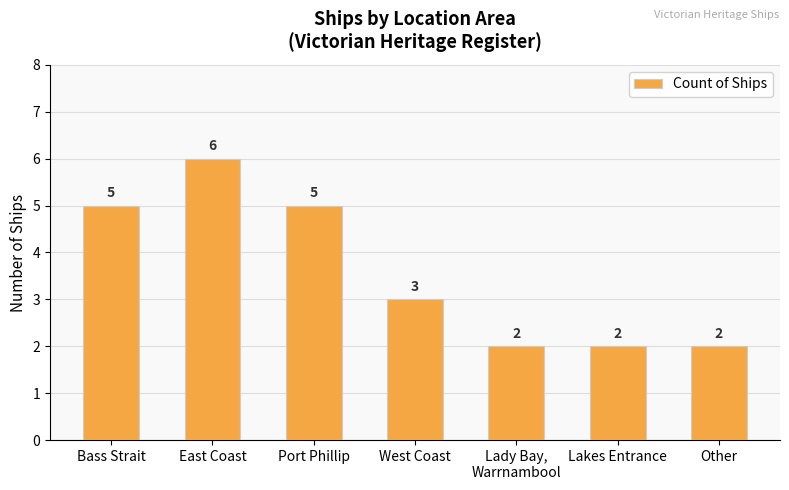

Which category has the highest value across all series?

East Coast